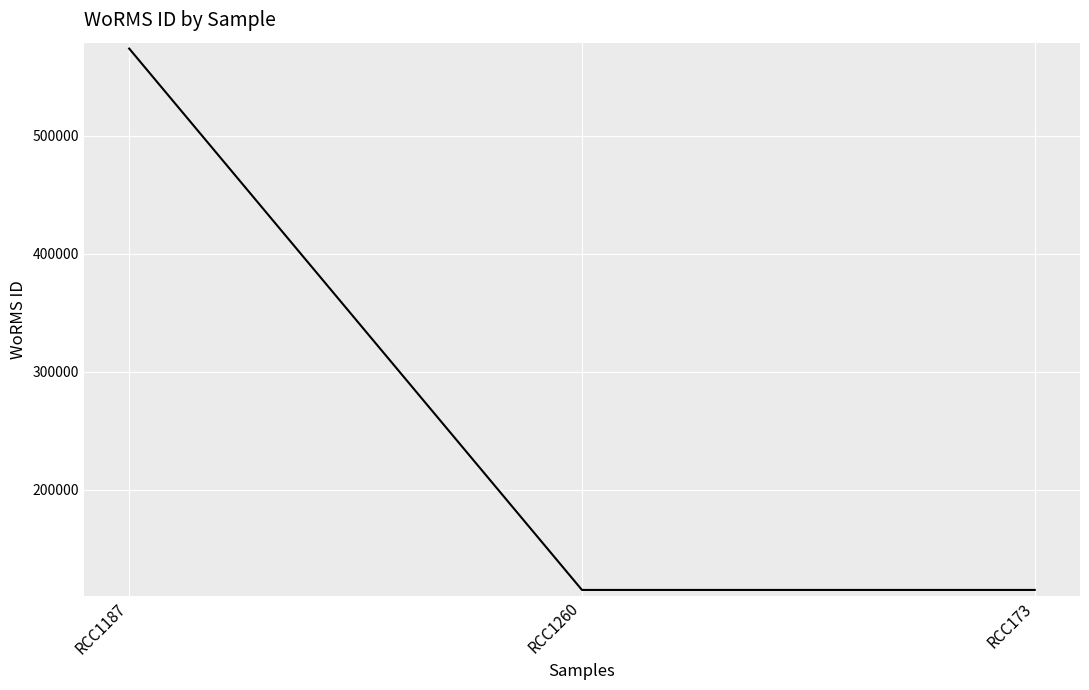

The value at RCC1187 is 573836. True or false?

True